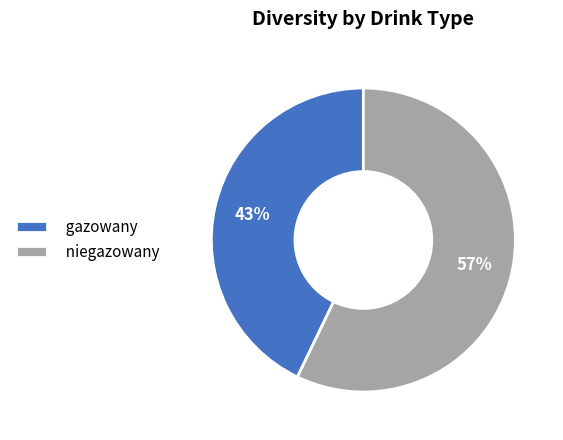

Between niegazowany and gazowany, which is larger?

niegazowany